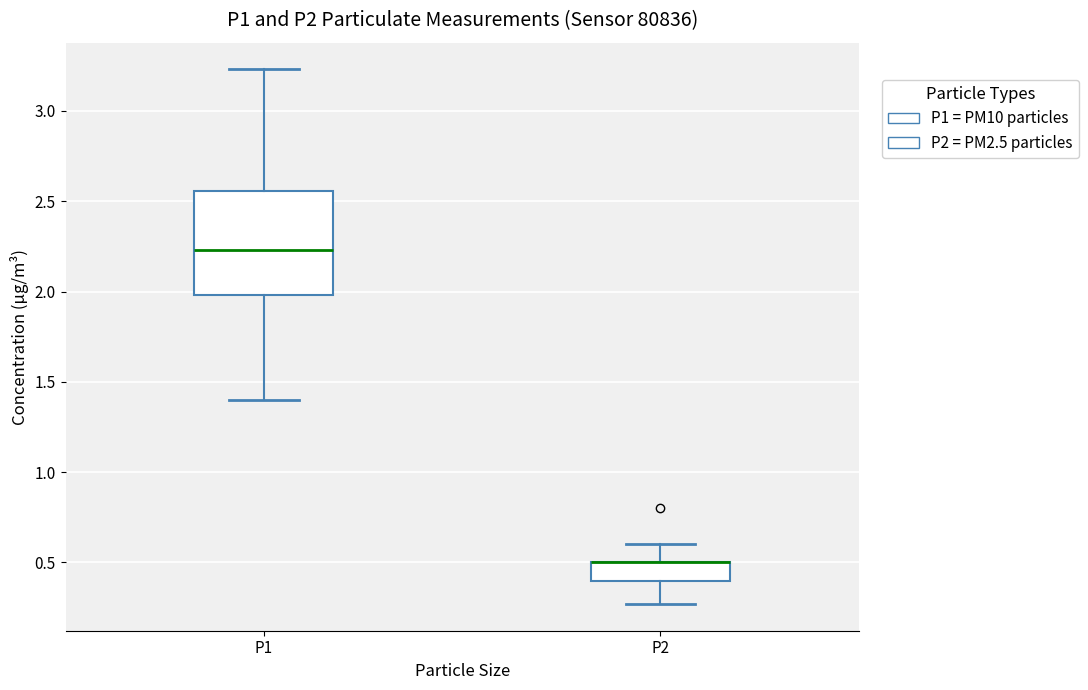

Reading left to right, transcribe this box plot: for each box, give where its median line is, the range the box spans, and where its two whiskers end, as read against the y-axis. The values are not printed on the chart, so give them approximately, as read against the axis.

P1: median 2.25, box 2.00 to 2.55, whiskers 1.40 to 3.25
P2: median 0.50 (drawn on the box's upper edge), box 0.40 to 0.50, whiskers 0.25 to 0.60